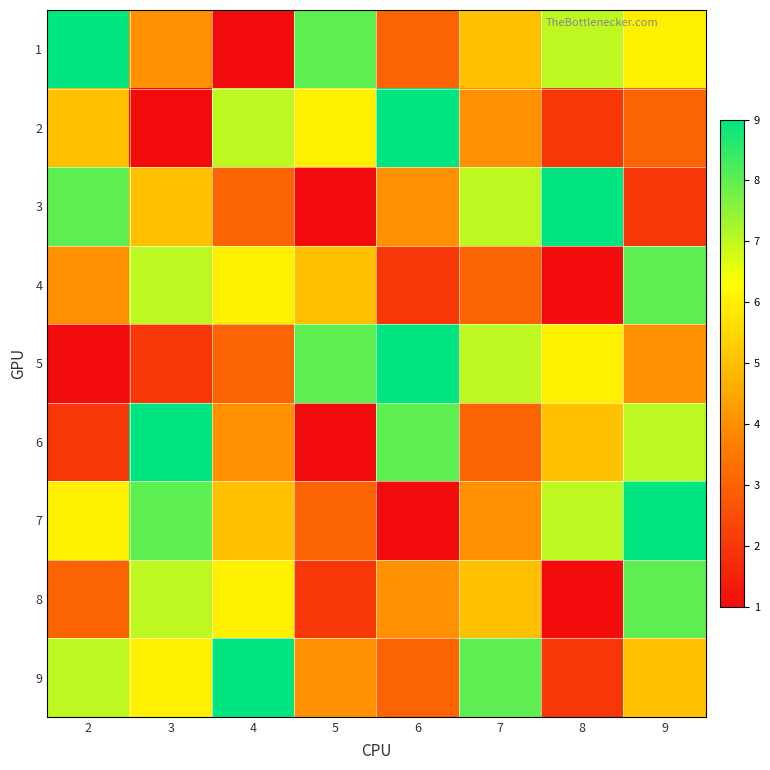

Reading left to right, list all the values displayed in this chart.

1: 2=9	3=4	4=1	5=8	6=3	7=5	8=7	9=6
2: 2=5	3=1	4=7	5=6	6=9	7=4	8=2	9=3
3: 2=8	3=5	4=3	5=1	6=4	7=7	8=9	9=2
4: 2=4	3=7	4=6	5=5	6=2	7=3	8=1	9=8
5: 2=1	3=2	4=3	5=8	6=9	7=7	8=6	9=4
6: 2=2	3=9	4=4	5=1	6=8	7=3	8=5	9=7
7: 2=6	3=8	4=5	5=3	6=1	7=4	8=7	9=9
8: 2=3	3=7	4=6	5=2	6=4	7=5	8=1	9=8
9: 2=7	3=6	4=9	5=4	6=3	7=8	8=2	9=5